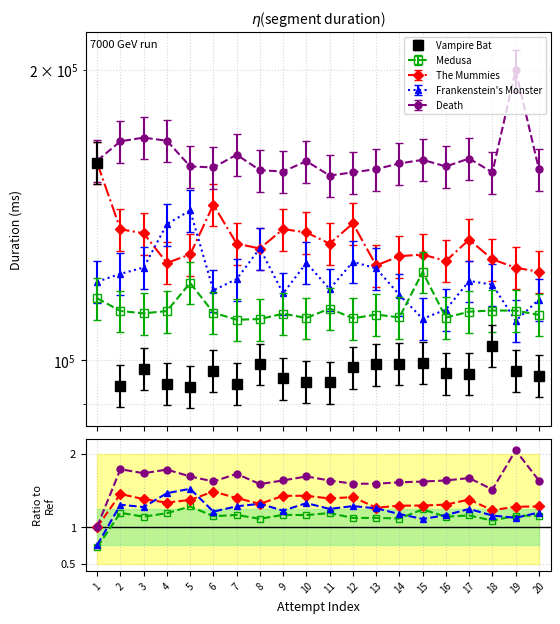

True or false: Vampire Bat and The Mummies cross at least once.

False